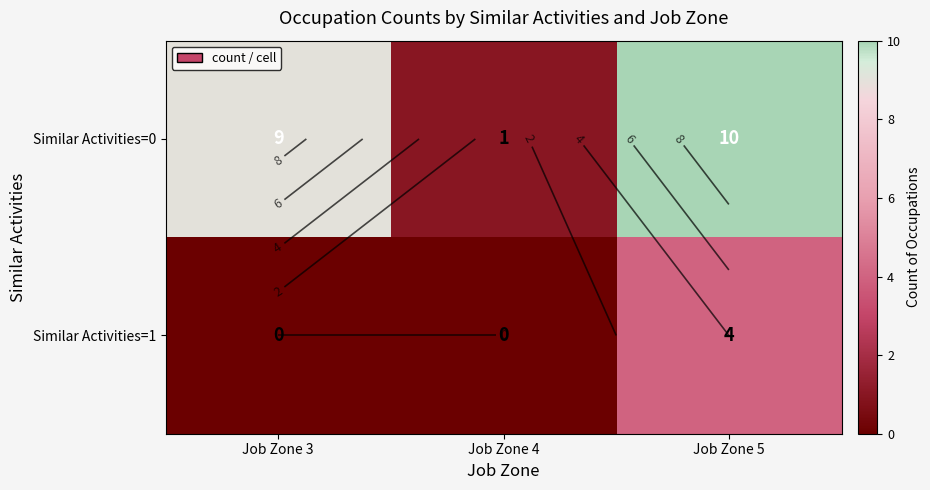

Which series has the largest total across all categories?

Similar Activities=0